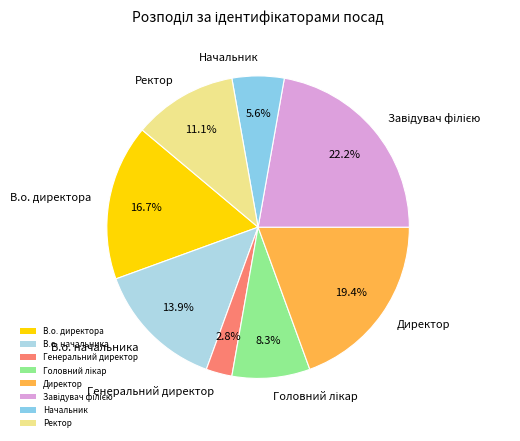

True or false: Начальник accounts for 6% of the total.

True